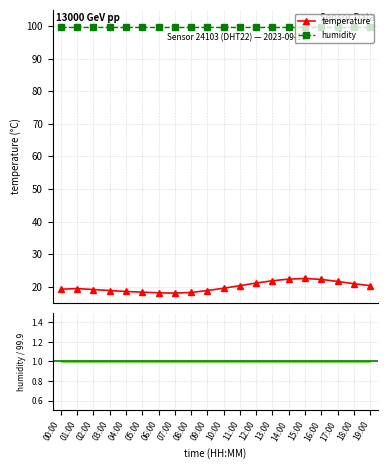

Where does the data first go above 19?

00:00